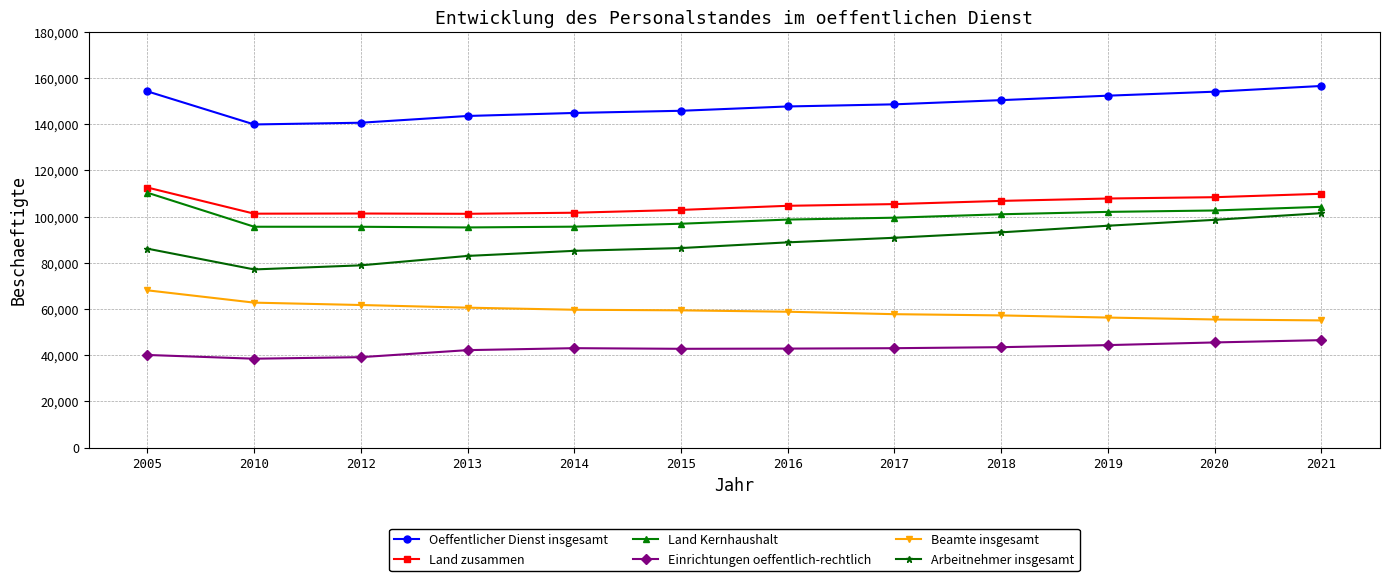

True or false: Land zusammen and Land Kernhaushalt intersect in this chart.

False